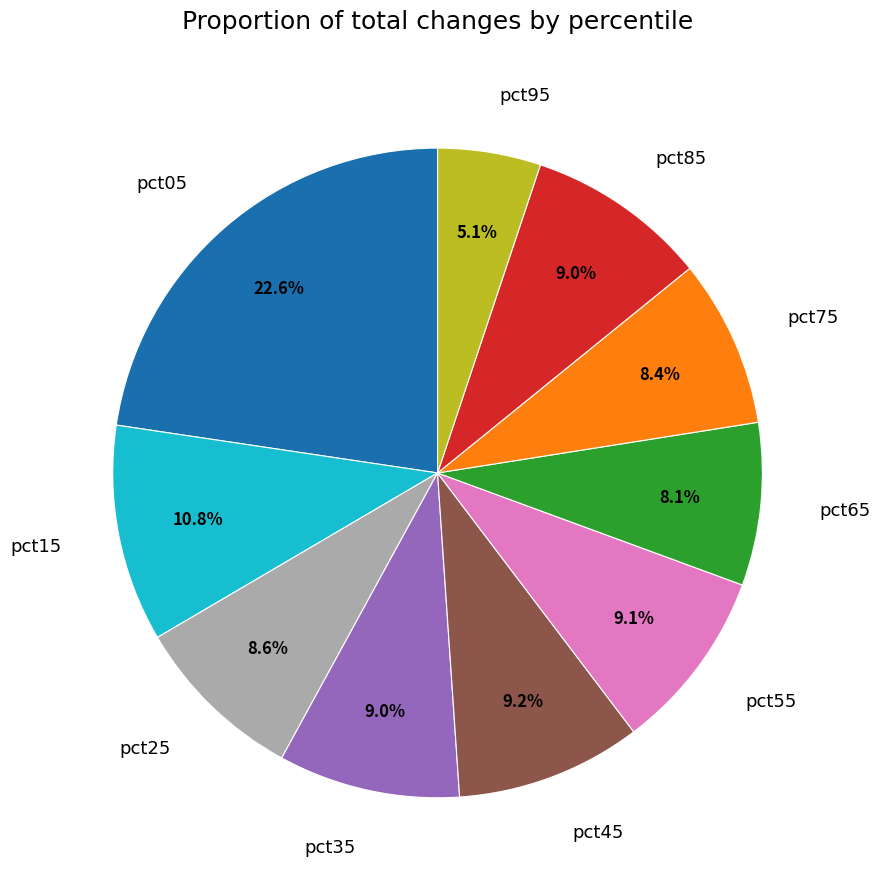

The pct05 slice represents 23% of the pie. True or false?

True